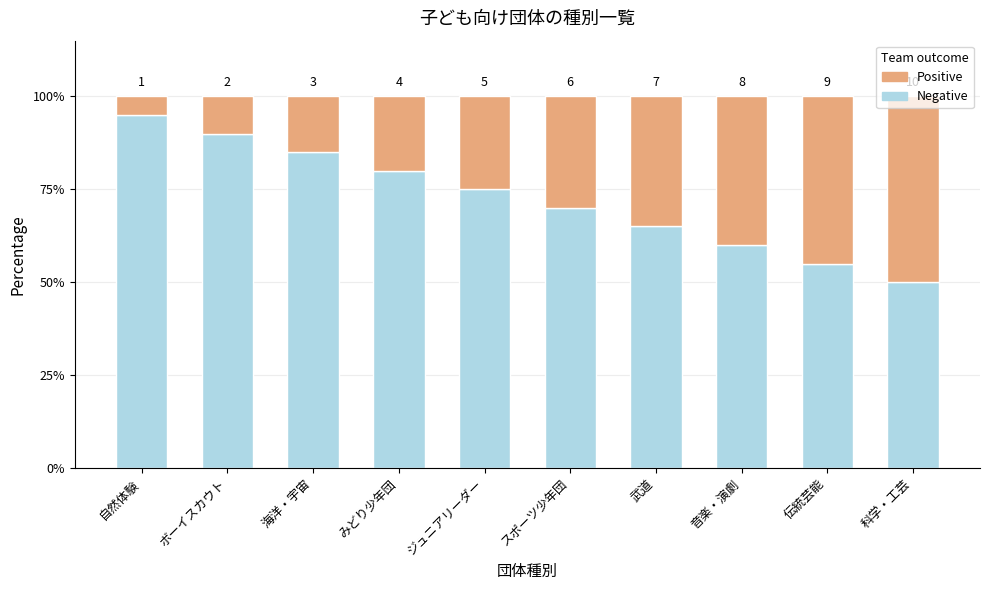

Does the chart contain any negative values?

No